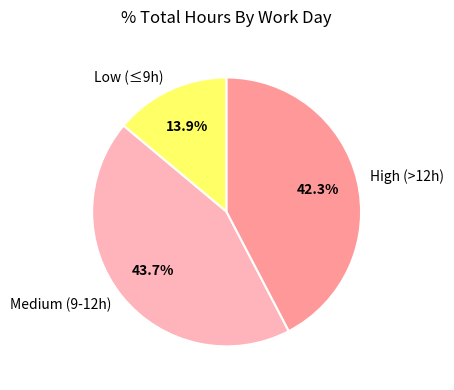

Which has a higher value, Medium (9-12h) or High (>12h)?

Medium (9-12h)